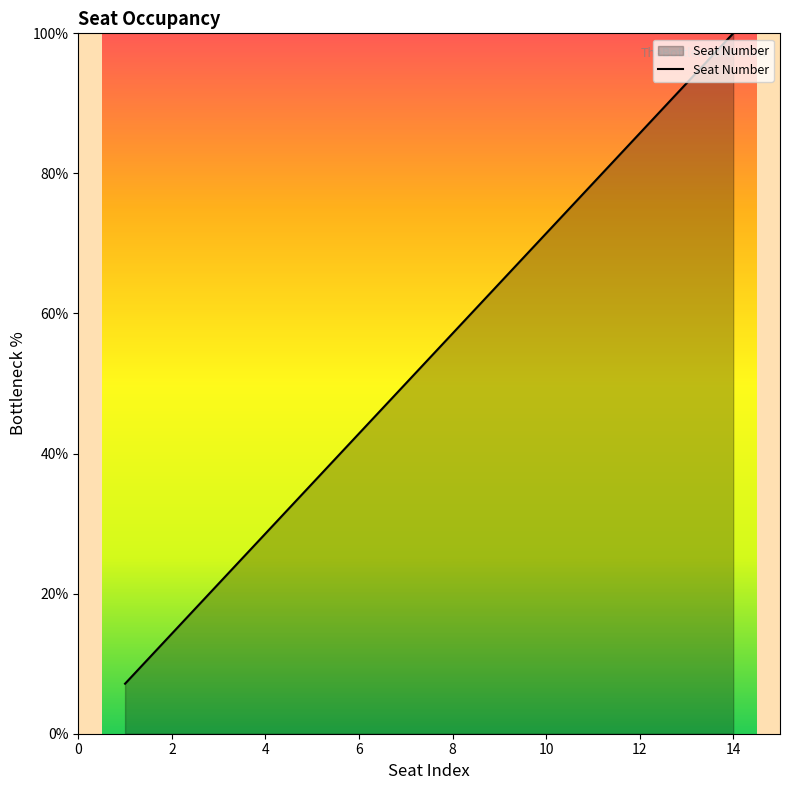

What is the difference between the maximum and minimum values?

92.9